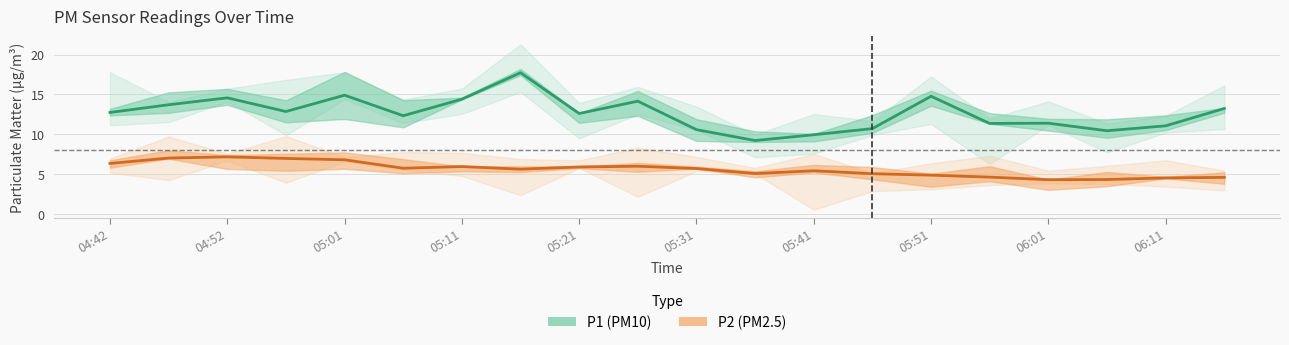

Which category has the lowest value across all series?

06:01